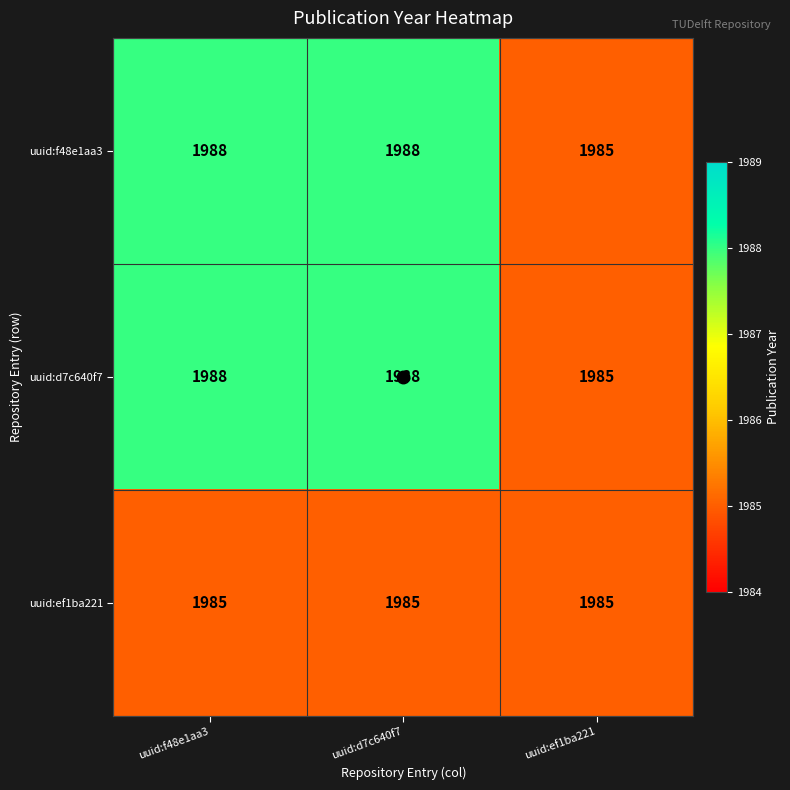

What is the smallest value displayed?

1985